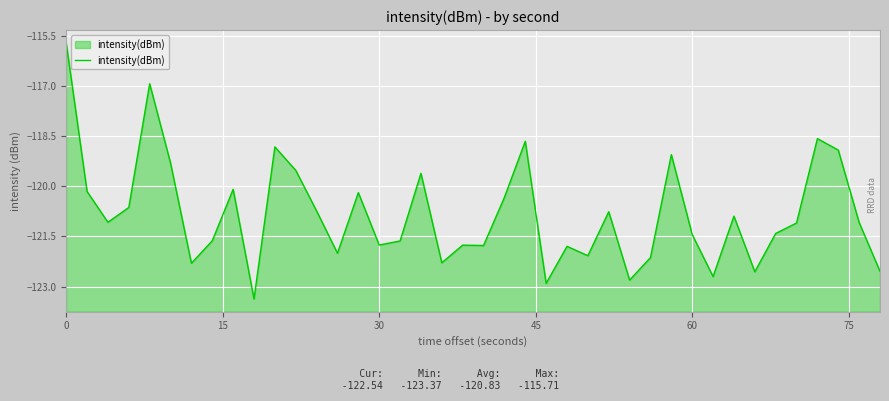

What is the smallest value displayed?

-123.4